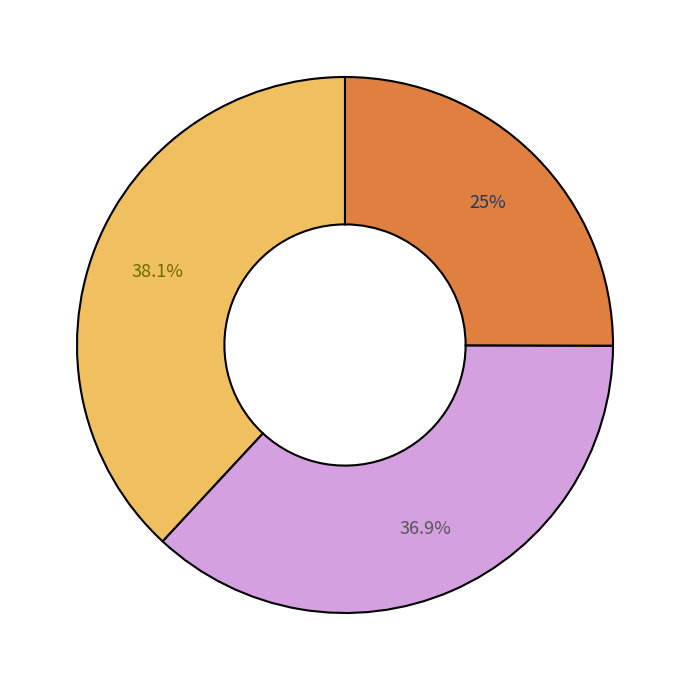

Is there a majority slice in this chart?

No